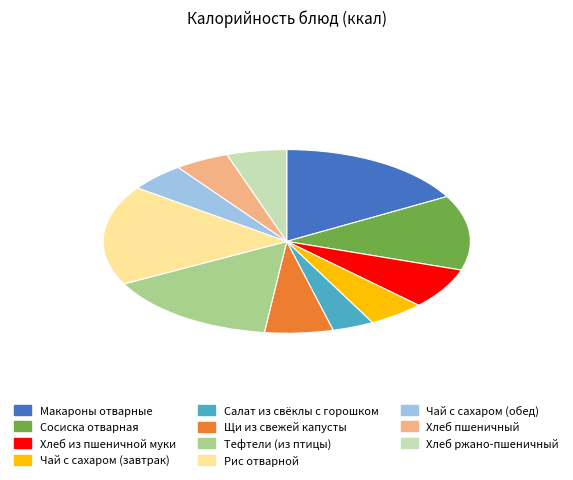

Approximately how many times larger is the value at Салат из свёклы с горошком compared to Щи из свежей капусты?

0.6